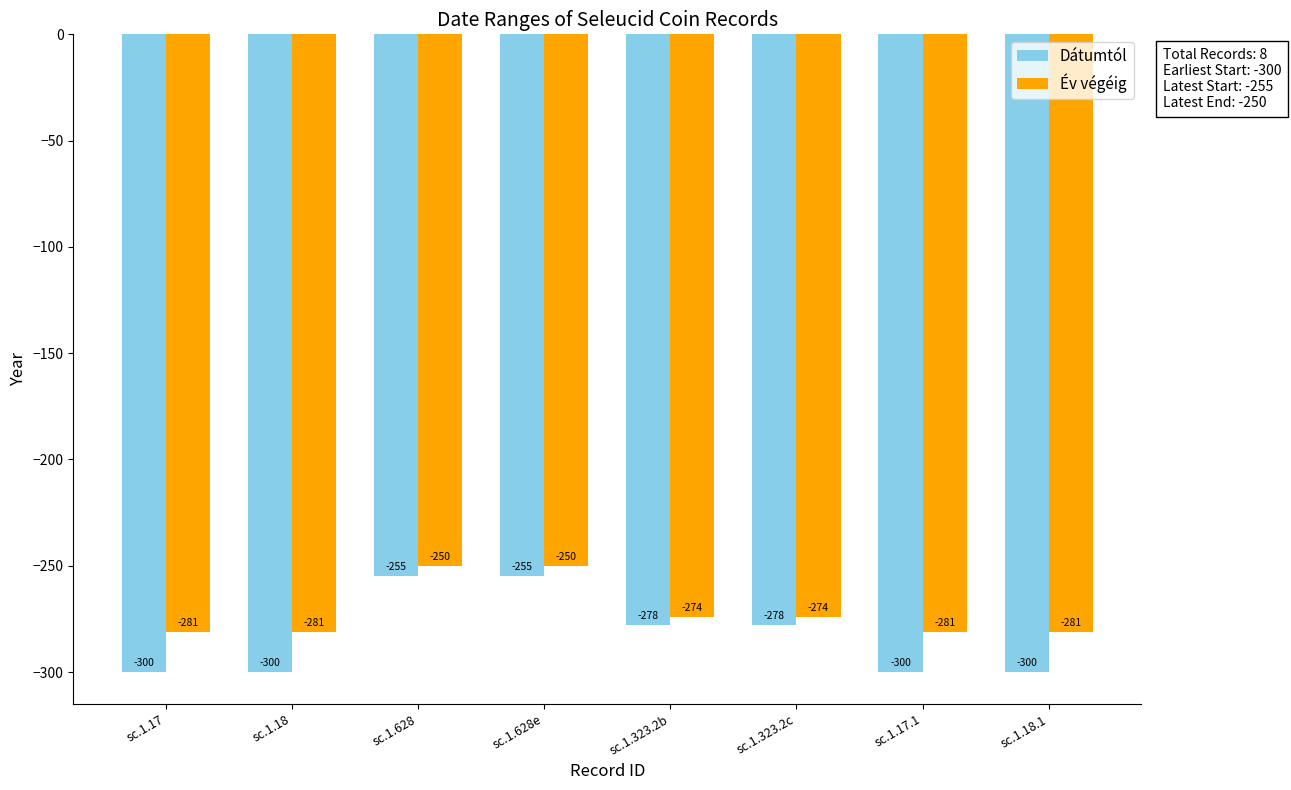

Which series has the largest total across all categories?

Év végéig